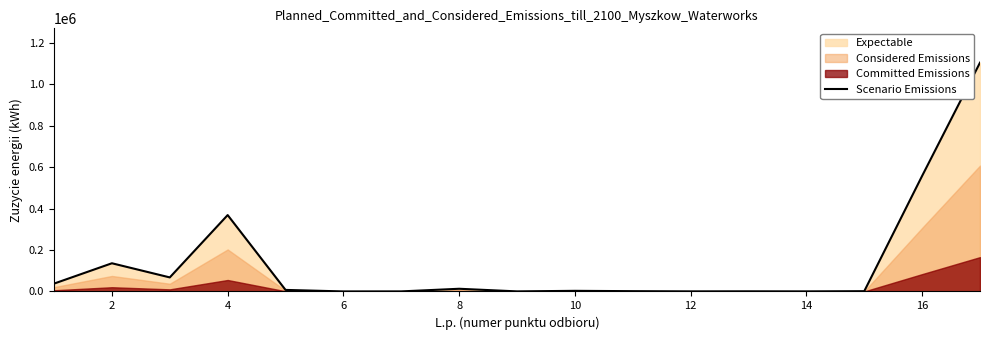

Where is the first local maximum?

2